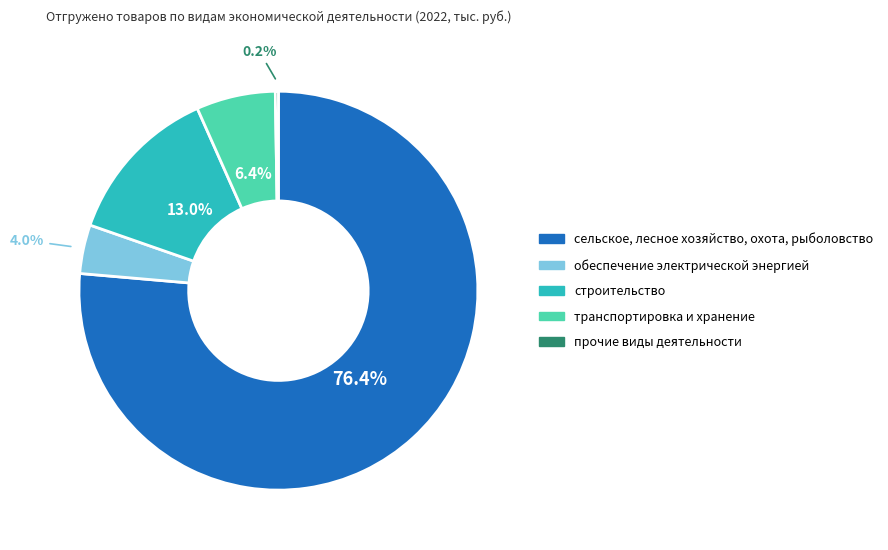

What is the largest slice in the pie chart?

сельское, лесное хозяйство, охота, рыболовство